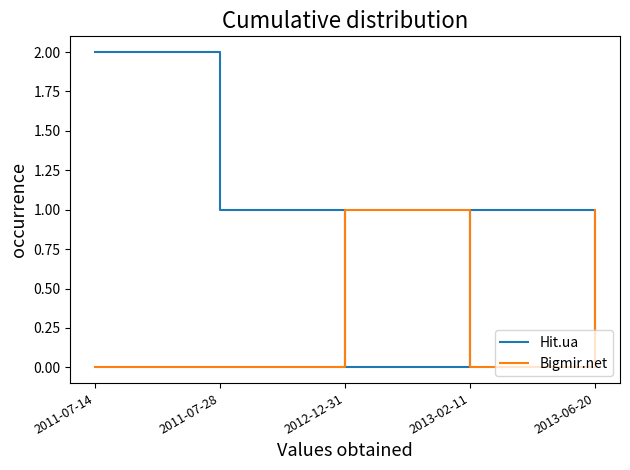

What is the difference between the second highest and minimum values in the Bigmir.net series?

1